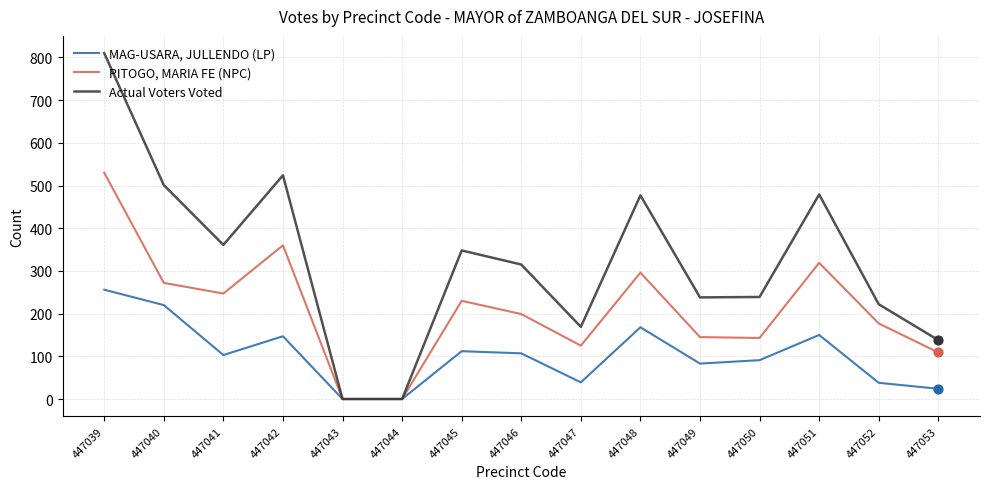

Which series has the largest total across all categories?

Actual Voters Voted